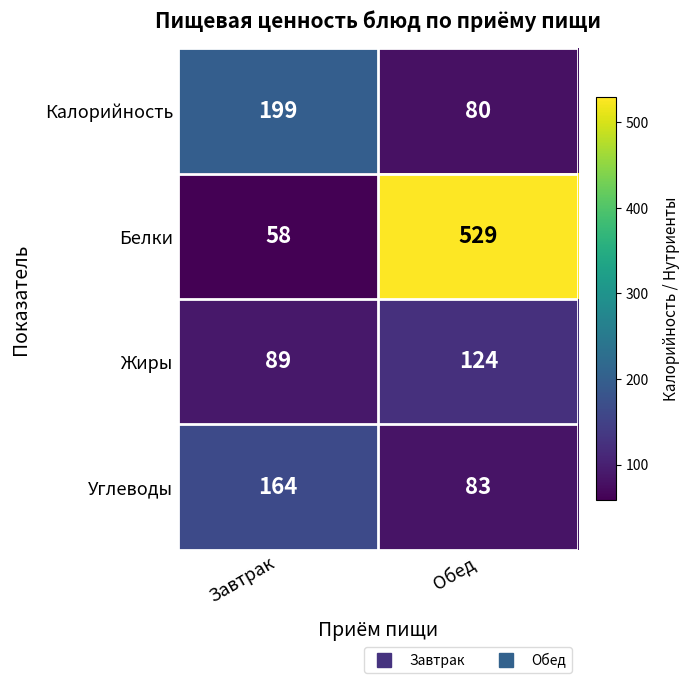

What is the difference between the highest and lowest values at Завтрак?

141